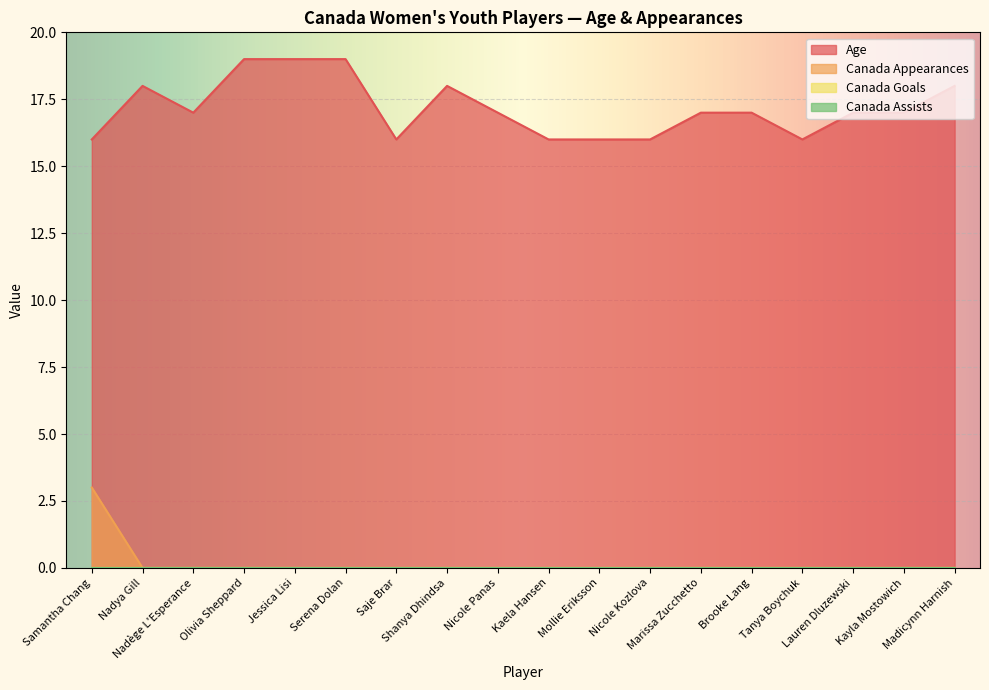

The value of Canada Appearances at Tanya Boychuk is -1. True or false?

False